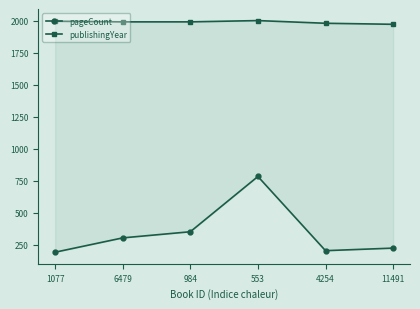

What is the difference between the second highest and second lowest values in the publishingYear series?

16